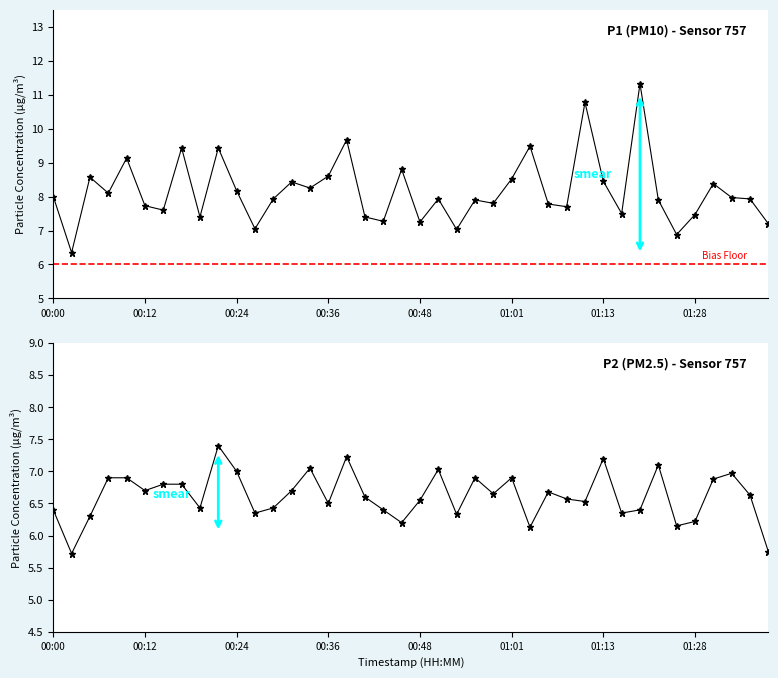

At which label does P2 first exceed 6?

00:00